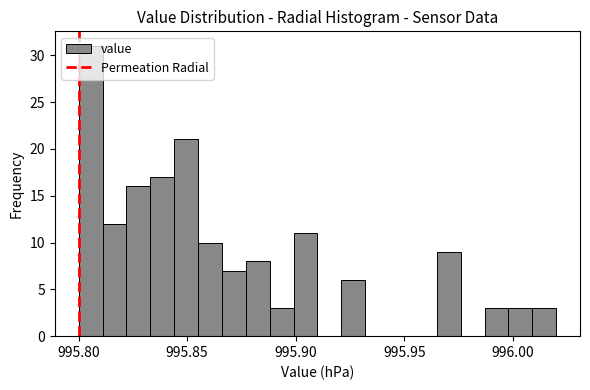

Around what value on the x-axis is the tallest bar? Give the approximate position of its centre, as read against the axis.

995.805